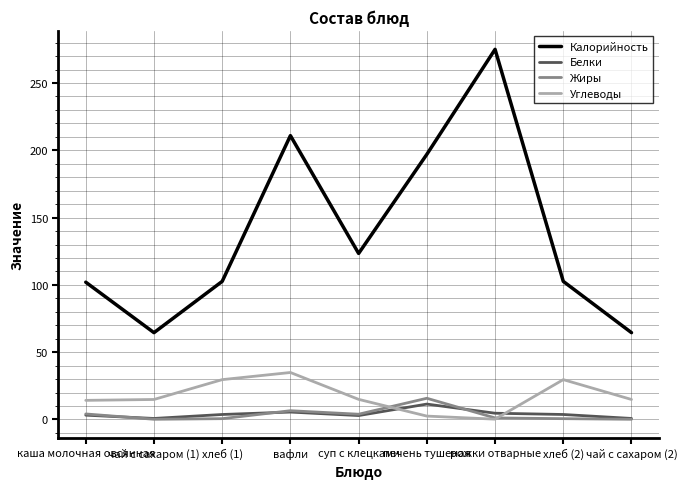

Read the Калорийность value at каша молочная овсянная.

102.0